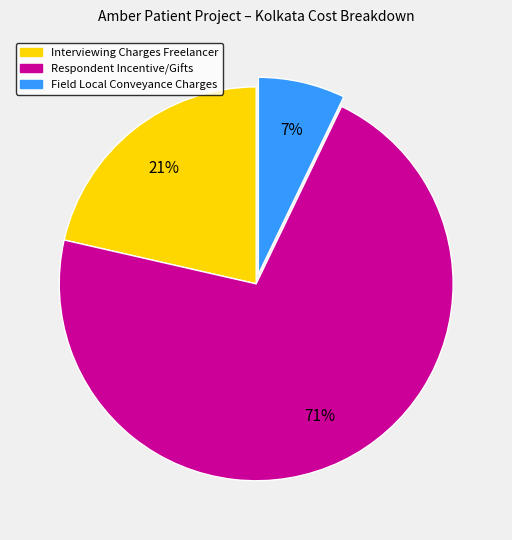

Which category has the biggest portion of the pie?

Respondent Incentive/Gifts